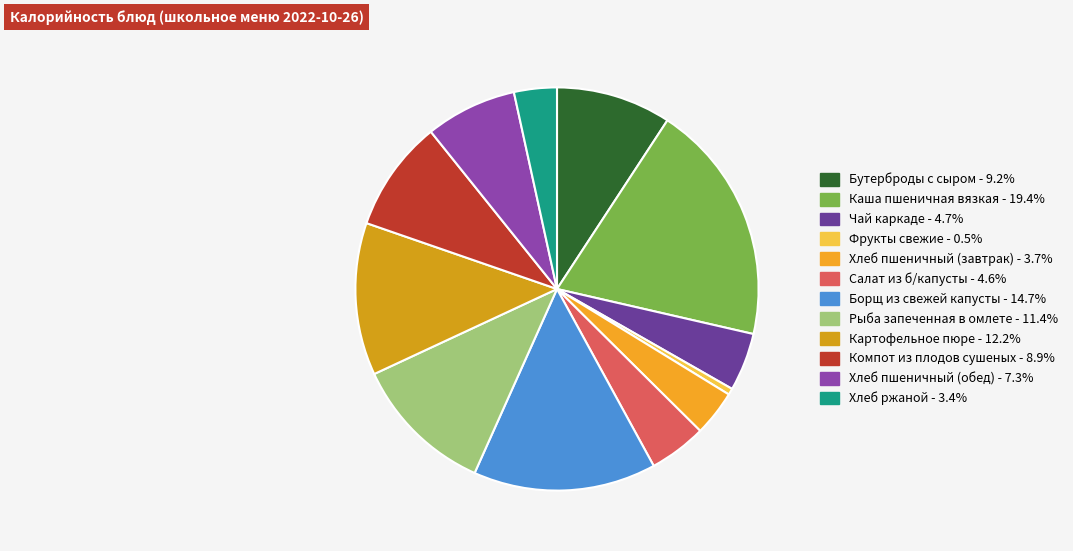

What is the total percentage of Хлеб пшеничный (обед) and Фрукты свежие?

7.8%